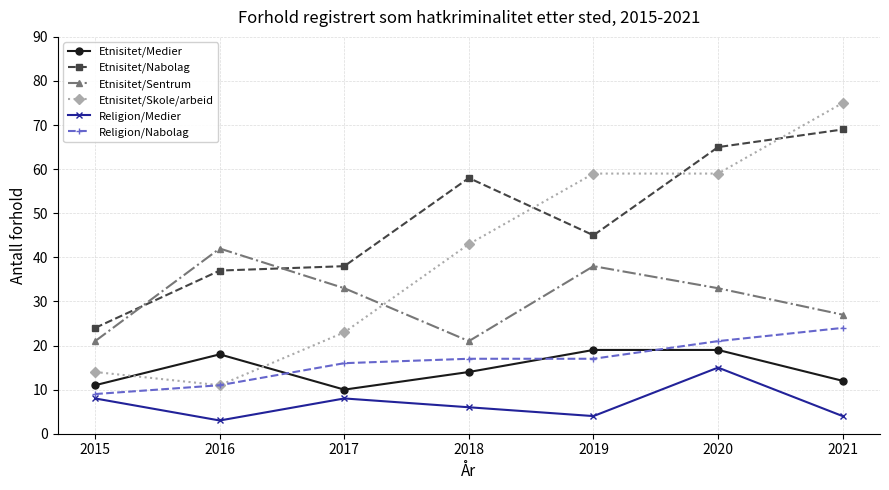

Rank the series by their maximum value, from lowest to highest.

Religion/Medier, Etnisitet/Medier, Religion/Nabolag, Etnisitet/Sentrum, Etnisitet/Nabolag, Etnisitet/Skole/arbeid